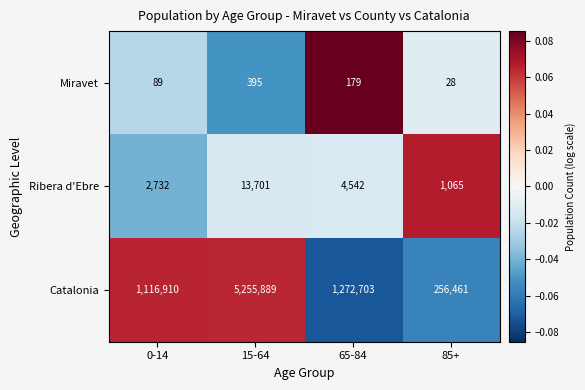

The Miravet series shows 89 at 0-14. True or false?

True